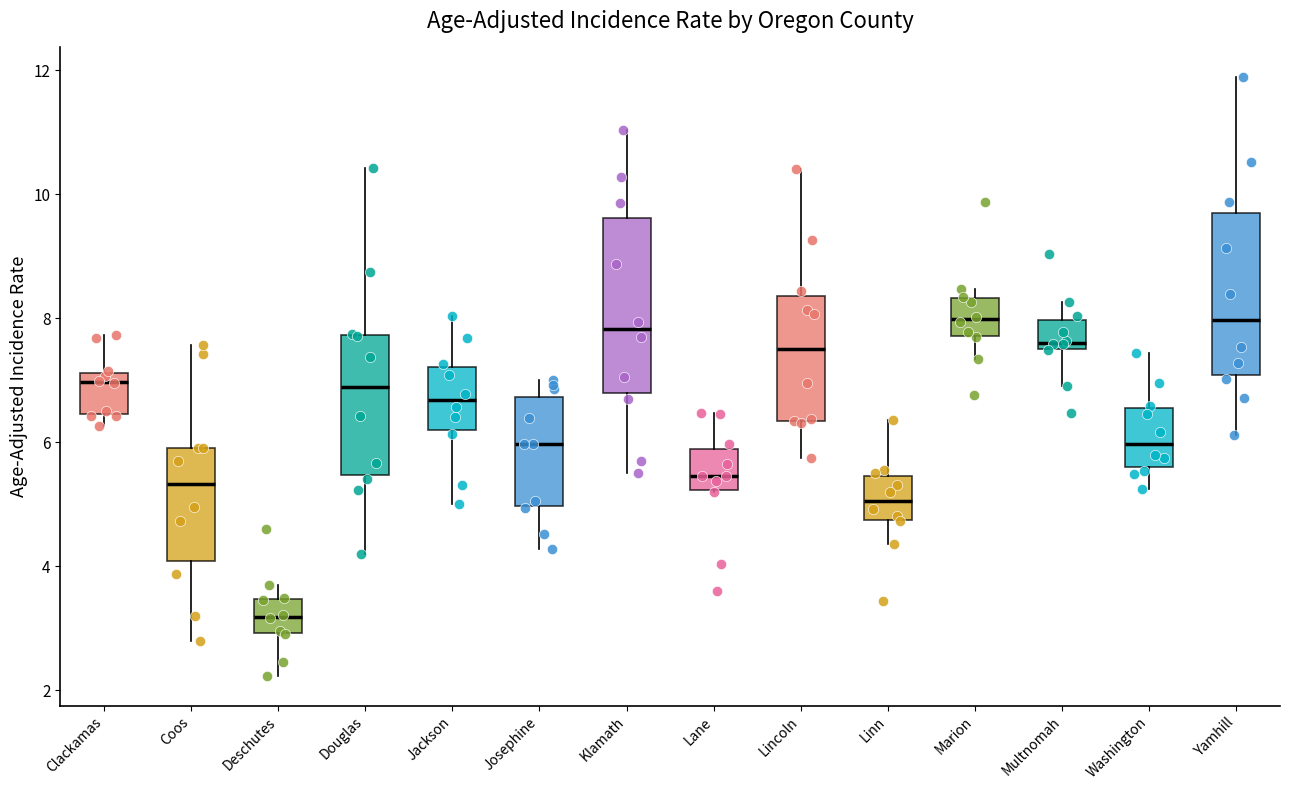

Reading left to right, read every box against the y-axis: the position of its median line, the range the box covers, and the ends of its whiskers. The values are not printed on the chart, so give them approximately, as read against the axis.

Clackamas: median 7.0, box 6.4 to 7.2, whiskers 6.2 to 7.8
Coos: median 5.4, box 4.0 to 6.0, whiskers 2.8 to 7.6
Deschutes: median 3.2, box 3.0 to 3.4, whiskers 2.2 to 3.8
Douglas: median 6.8, box 5.4 to 7.8, whiskers 4.2 to 10.4
Jackson: median 6.6, box 6.2 to 7.2, whiskers 5.0 to 8.0
Josephine: median 6.0, box 5.0 to 6.8, whiskers 4.2 to 7.0
Klamath: median 7.8, box 6.8 to 9.6, whiskers 5.6 to 11.0
Lane: median 5.4, box 5.2 to 5.8, whiskers 5.2 to 6.4
Lincoln: median 7.6, box 6.4 to 8.4, whiskers 5.8 to 10.4
Linn: median 5.0, box 4.8 to 5.4, whiskers 4.4 to 6.4
Marion: median 8.0, box 7.8 to 8.4, whiskers 7.4 to 8.4 (just above the box's upper edge)
Multnomah: median 7.6 (just above the box's lower edge), box 7.6 to 8.0, whiskers 7.0 to 8.2
Washington: median 6.0, box 5.6 to 6.6, whiskers 5.2 to 7.4
Yamhill: median 8.0, box 7.0 to 9.6, whiskers 6.2 to 11.8